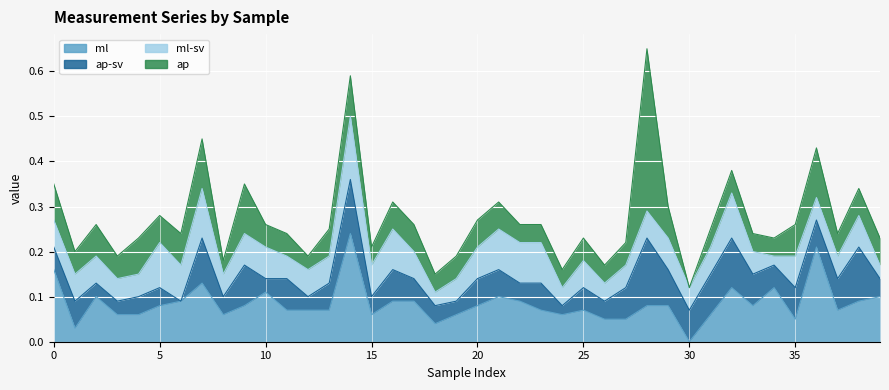

What is the total value across all series at 2?

0.3